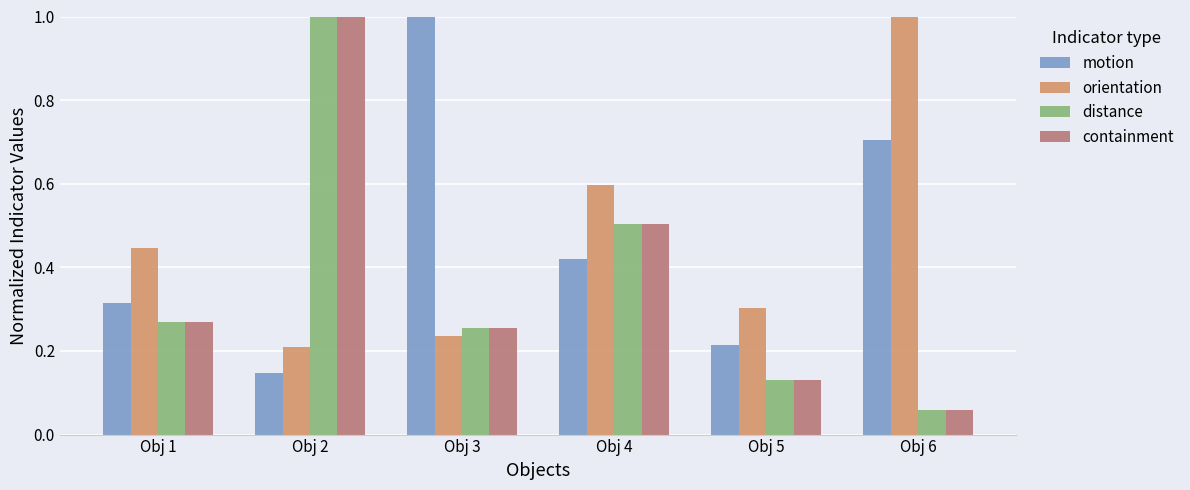

True or false: orientation has a value of 1.0 at Obj 6.

True